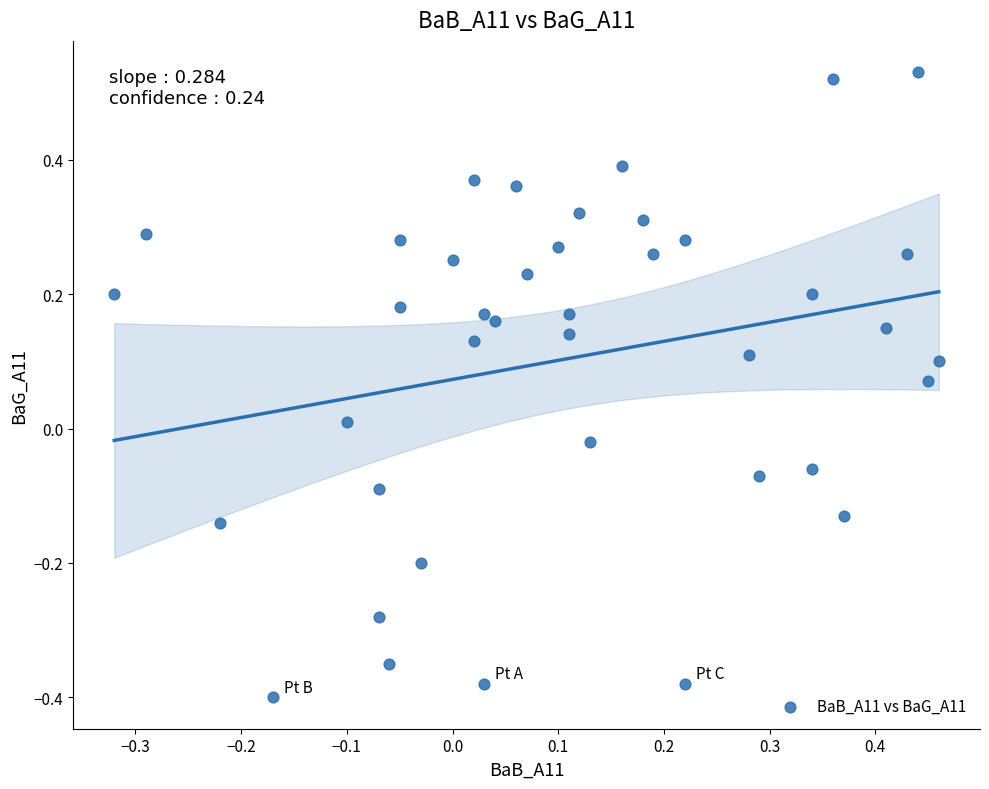

What is the range of X values (max minus min)?

0.8